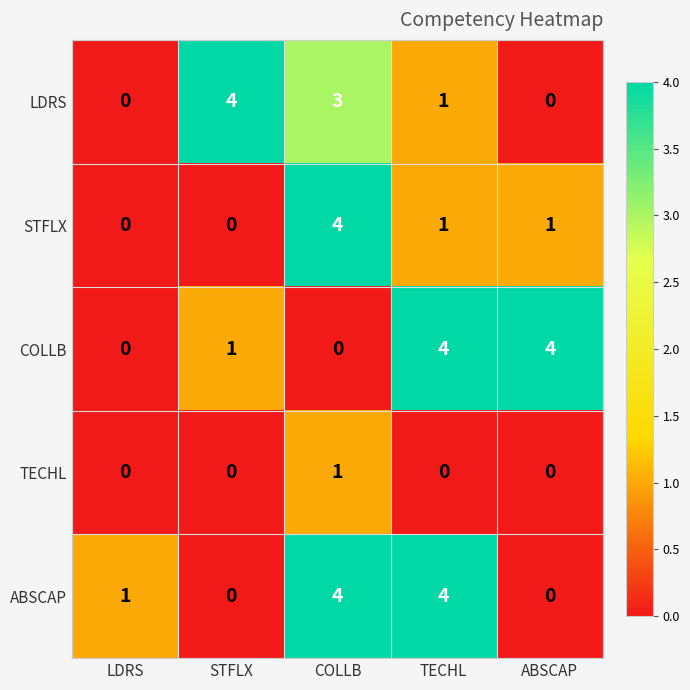

Reading left to right, what are all the values shown in this chart?

LDRS: 0	4	3	1	0
STFLX: 0	0	4	1	1
COLLB: 0	1	0	4	4
TECHL: 0	0	1	0	0
ABSCAP: 1	0	4	4	0